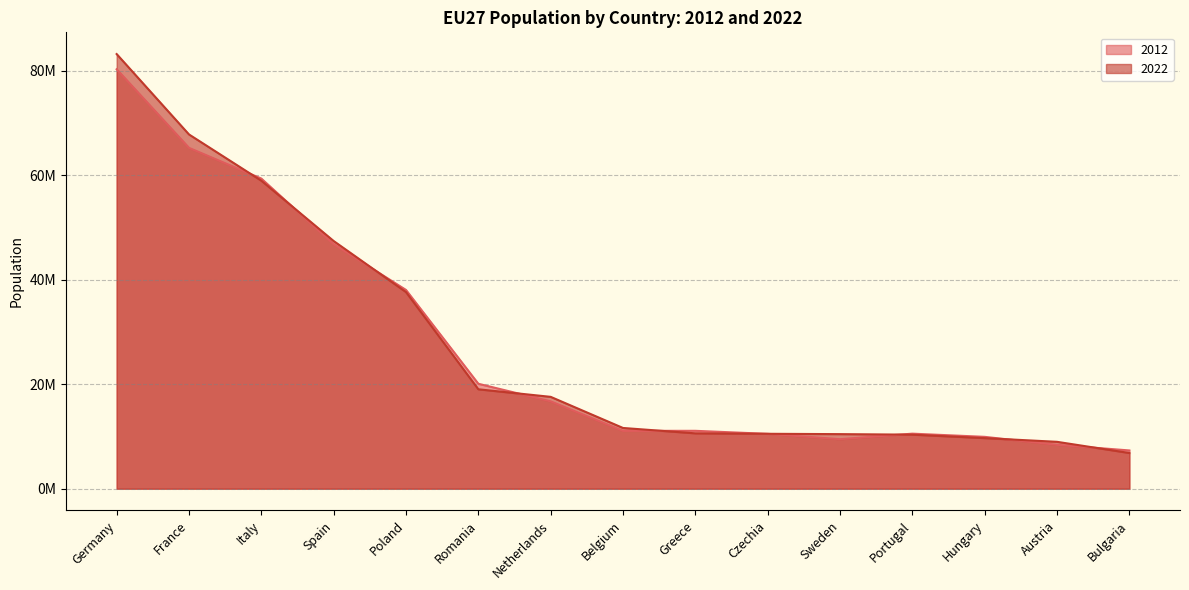

Which series has the widest spread of values?

2022